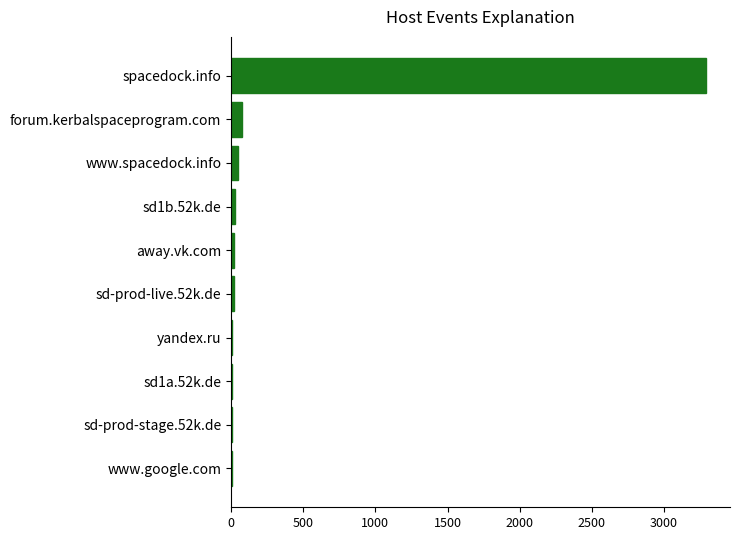

Between forum.kerbalspaceprogram.com and spacedock.info, which is larger?

spacedock.info